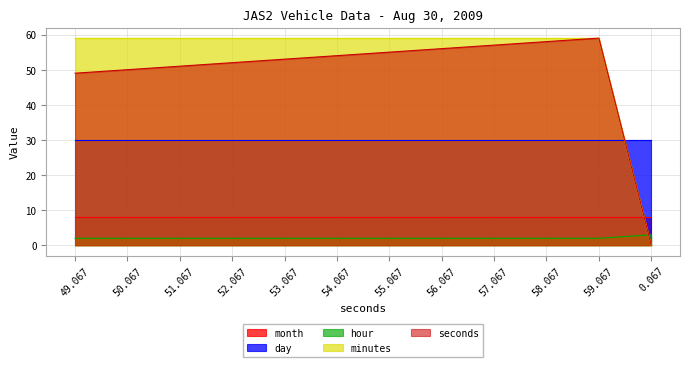

Which series changed the most between 50.067 and 58.067?

seconds